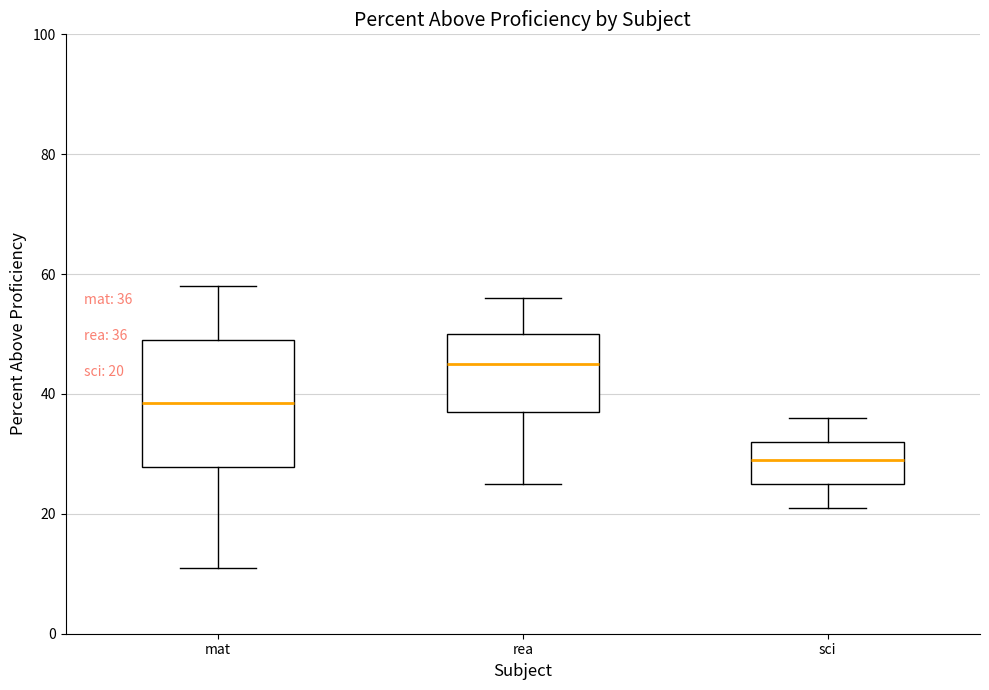

Which box is the tallest, from its lower edge to its upper edge?

mat